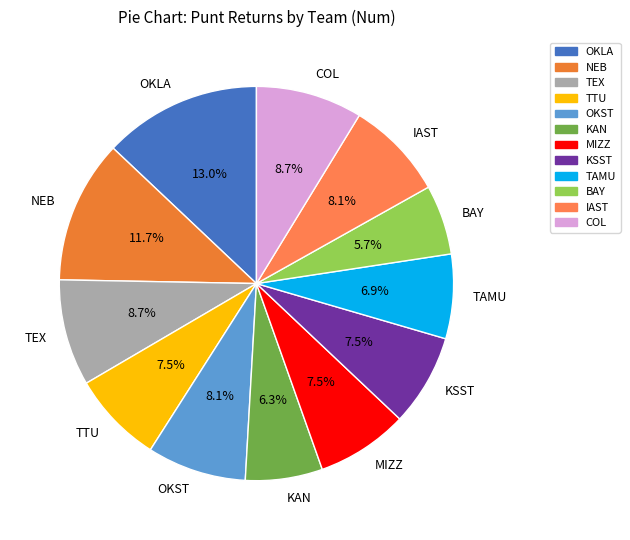

What percentage is NOT represented by NEB?

88.3%